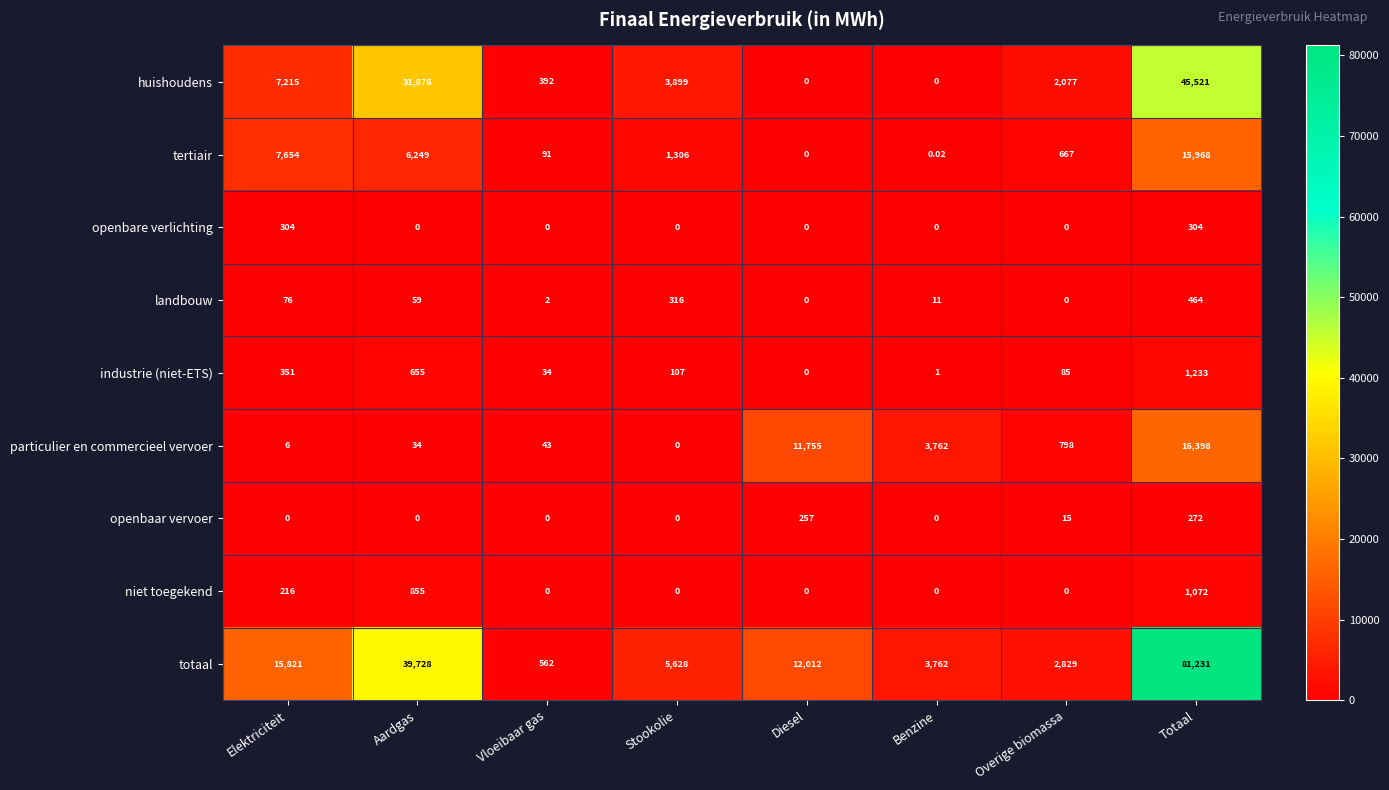

Between Overige biomassa and Totaal, which series saw the biggest shift?

totaal